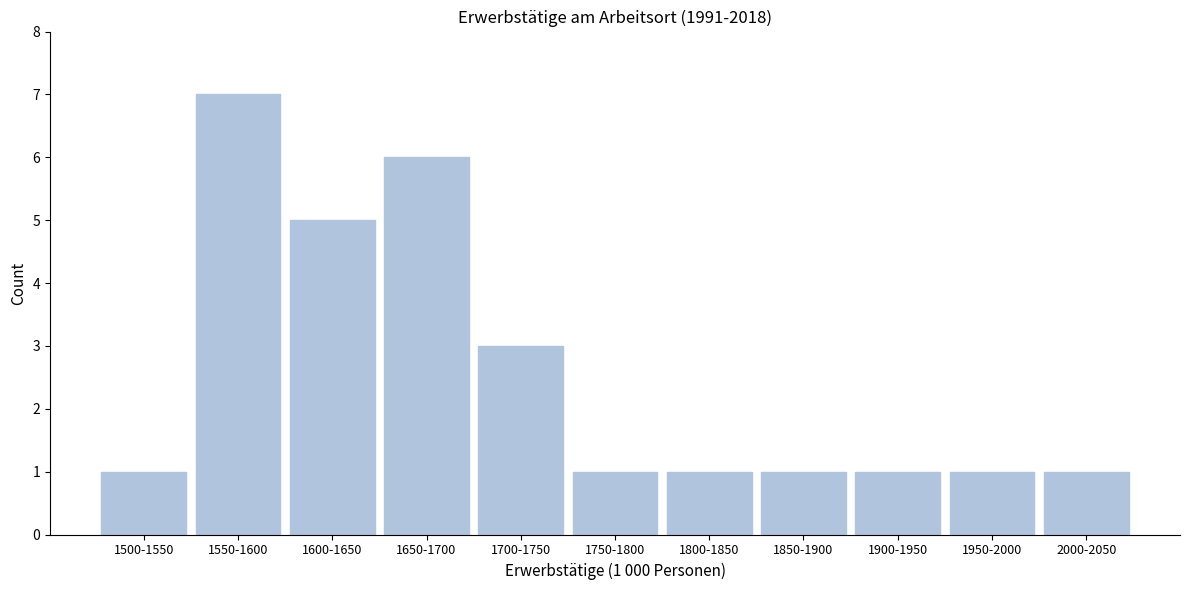

Reading left to right, what are all the values shown in this chart?

1500-1550=1	1550-1600=7	1600-1650=5	1650-1700=6	1700-1750=3	1750-1800=1	1800-1850=1	1850-1900=1	1900-1950=1	1950-2000=1	2000-2050=1